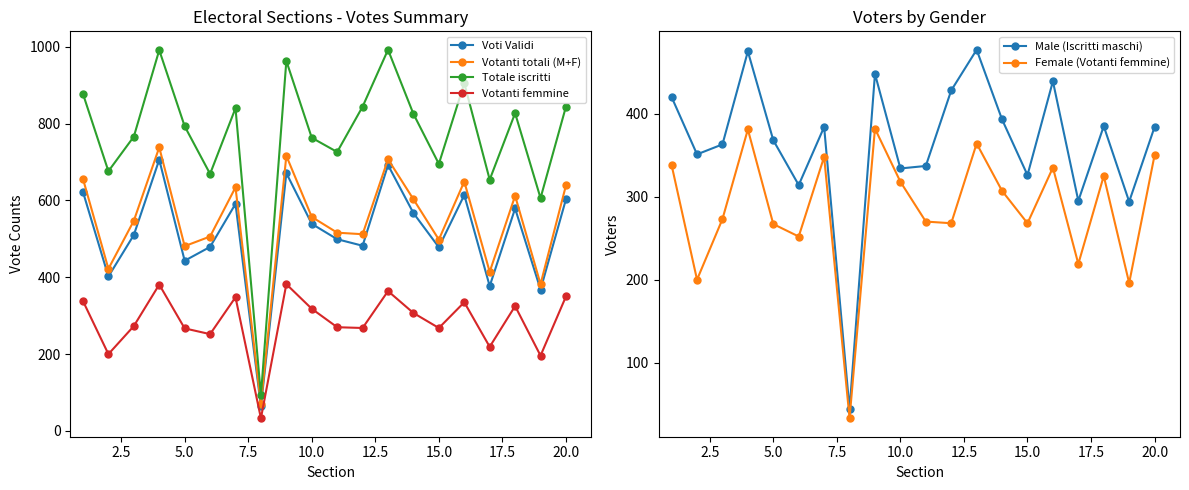

How many lines are shown in the chart?

6